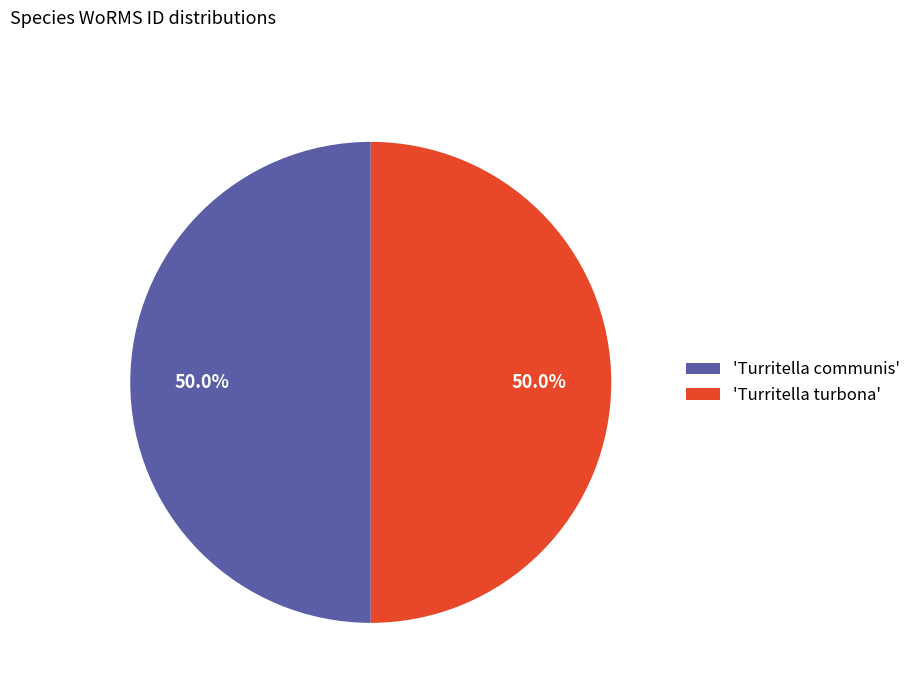

What is the total percentage of 'Turritella communis' and 'Turritella turbona'?

100.0%